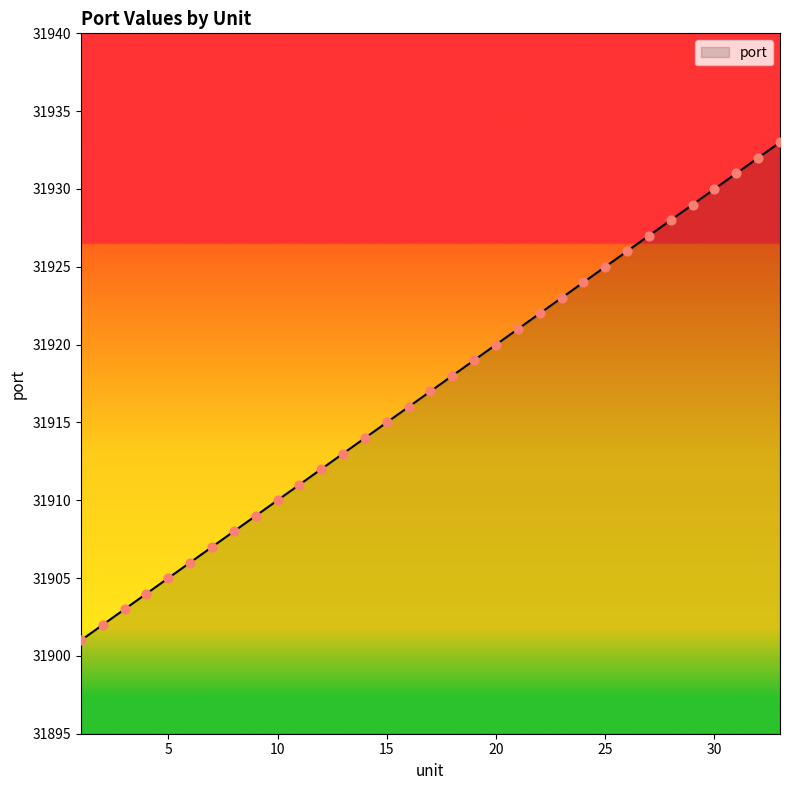

What is the difference between the maximum and minimum values?

32